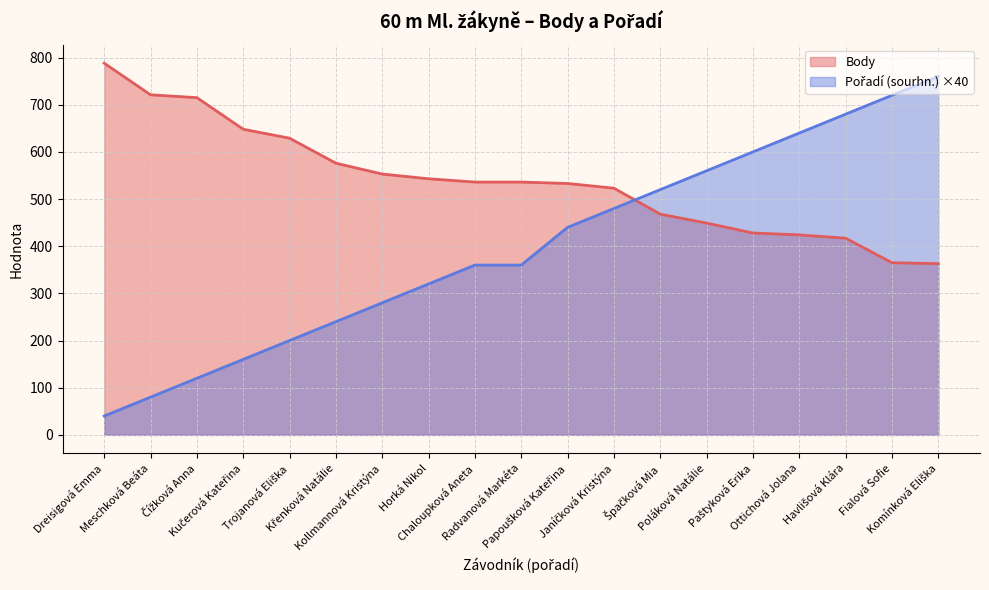

Is it true that Body equals 629 at Trojanová Eliška?

True